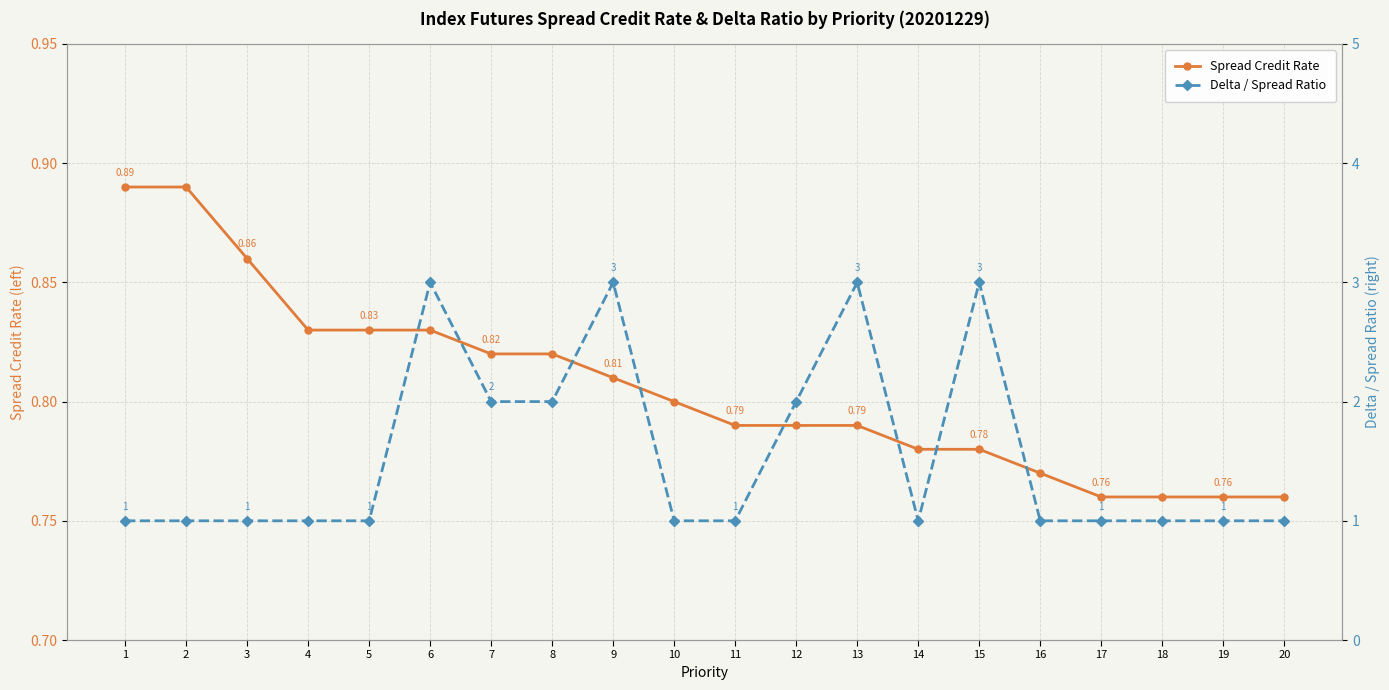

Where is the first local minimum for Delta / Spread Ratio?

14